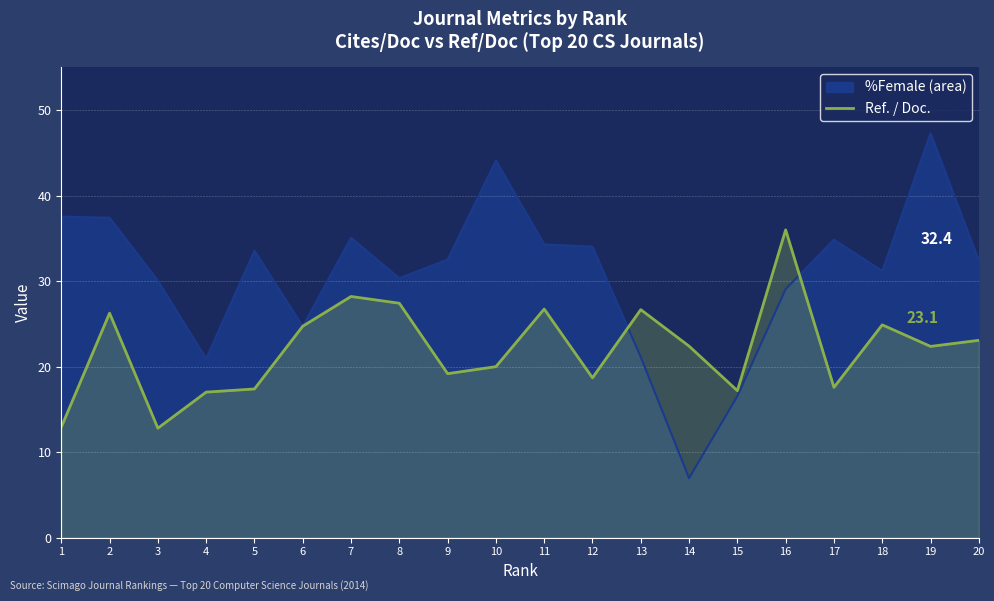

Is it true that the value at 5 is 17.4?

True